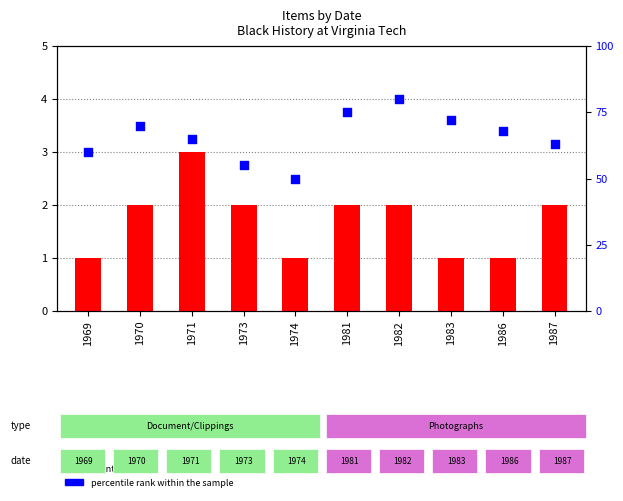

What are all the series names shown in the legend?

count, percentile rank within the sample